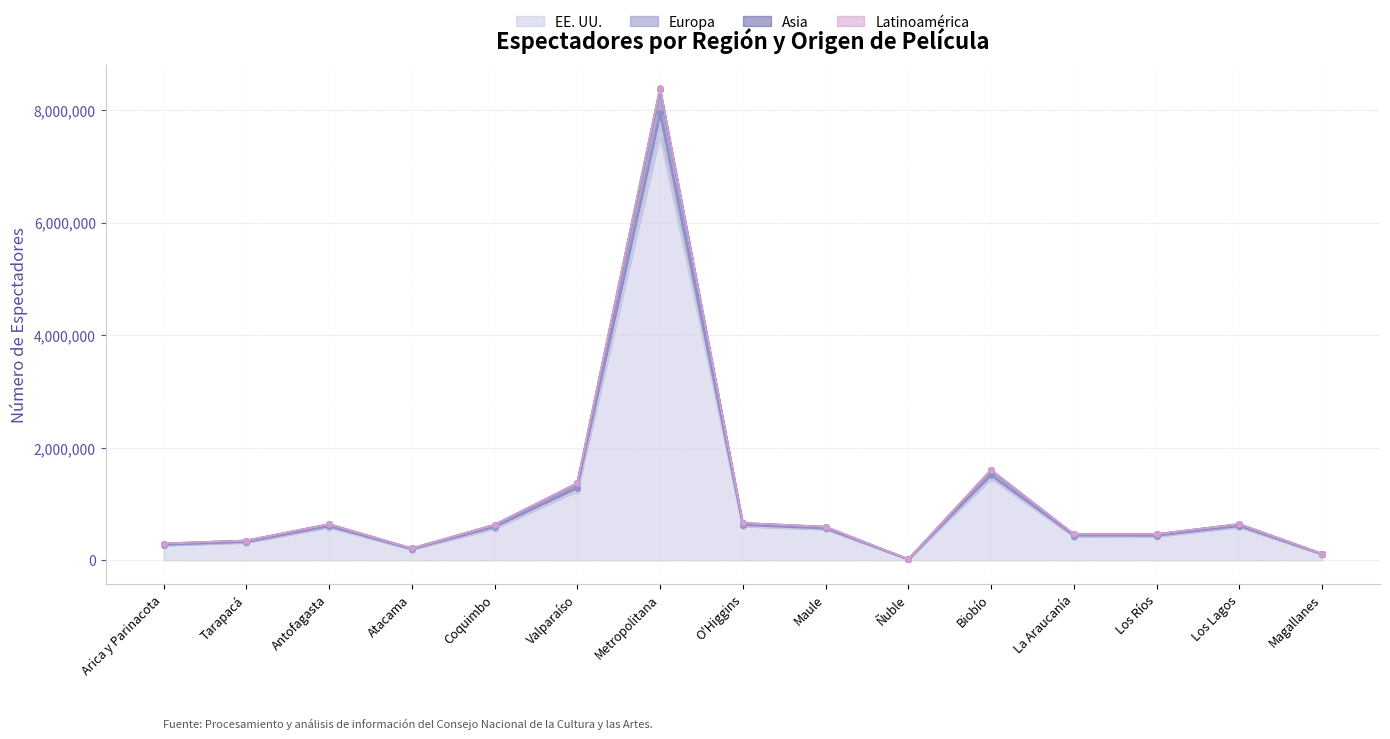

Which category has the highest value across all series?

Metropolitana